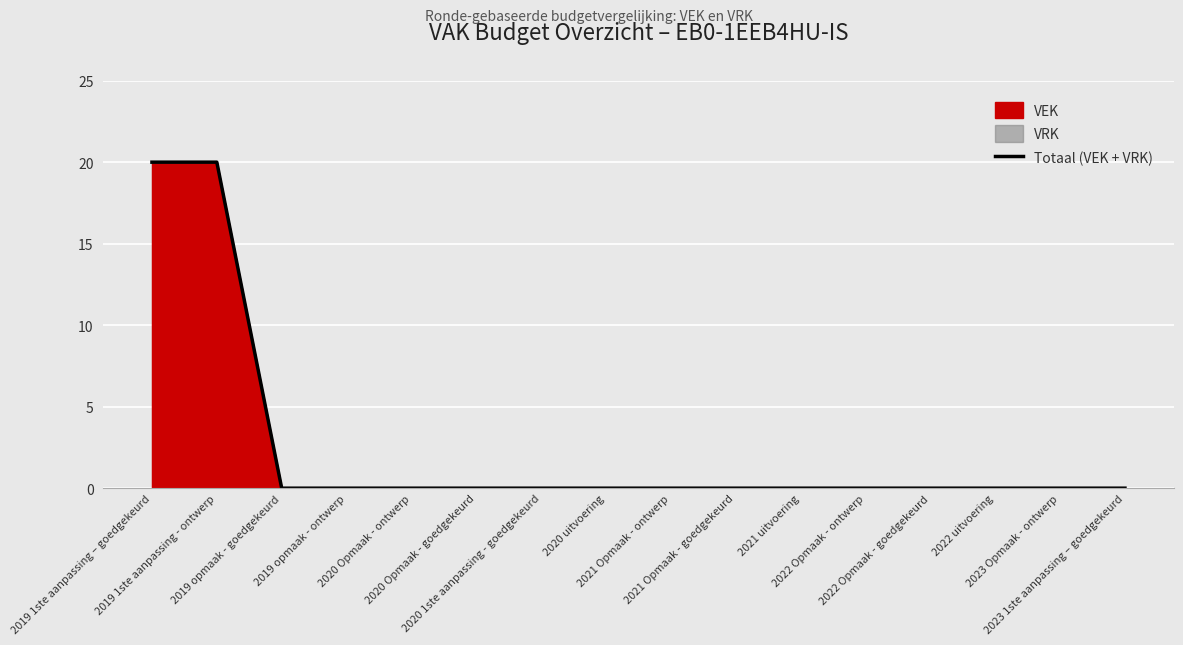

List the labels in order of value, largest first.

2019 1ste aanpassing – goedgekeurd, 2019 1ste aanpassing - ontwerp, 2019 opmaak - goedgekeurd, 2019 opmaak - ontwerp, 2020 Opmaak - ontwerp, 2020 Opmaak - goedgekeurd, 2020 1ste aanpassing - goedgekeurd, 2020 uitvoering, 2021 Opmaak - ontwerp, 2021 Opmaak - goedgekeurd, 2021 uitvoering, 2022 Opmaak - ontwerp, 2022 Opmaak - goedgekeurd, 2022 uitvoering, 2023 Opmaak - ontwerp, 2023 1ste aanpassing – goedgekeurd